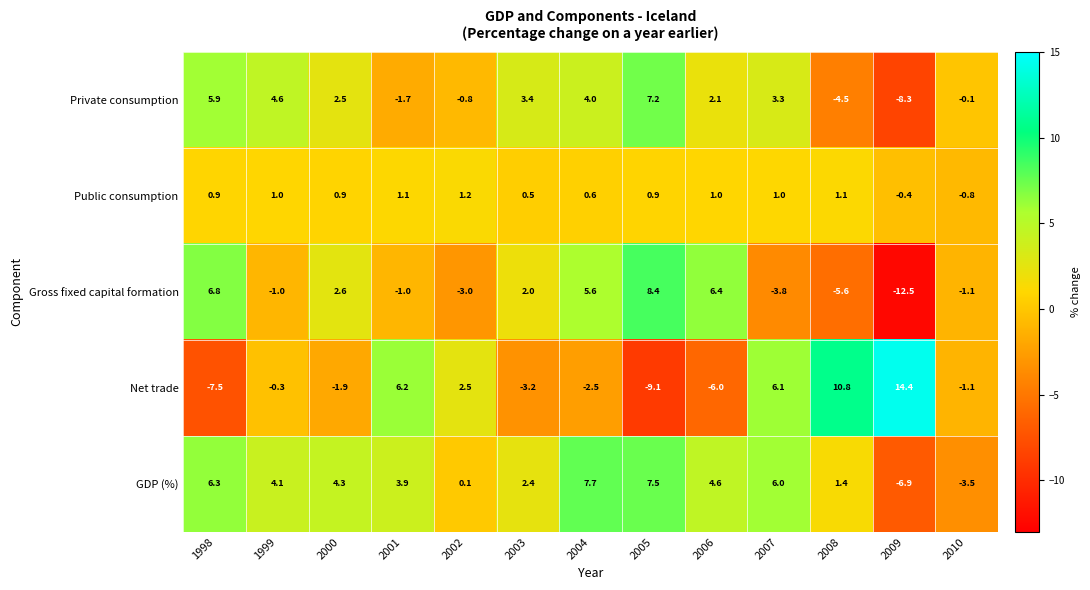

Is it true that Private consumption equals 5.9 at 1998?

True